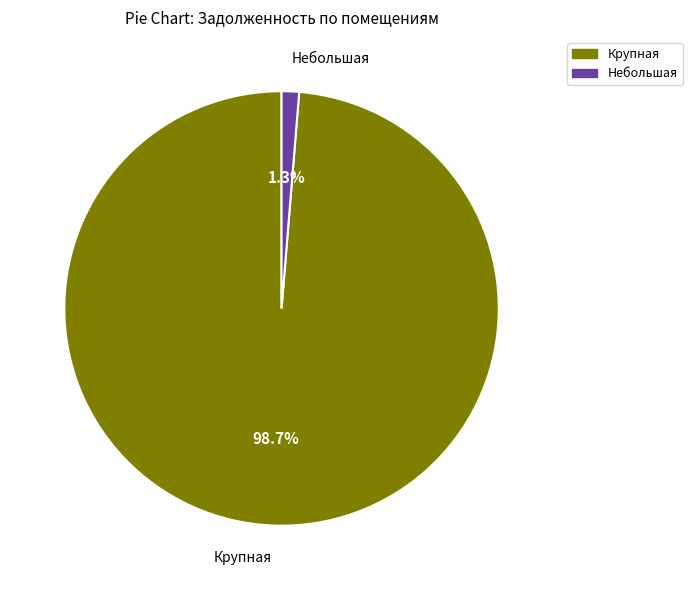

Is there a majority slice in this chart?

Yes